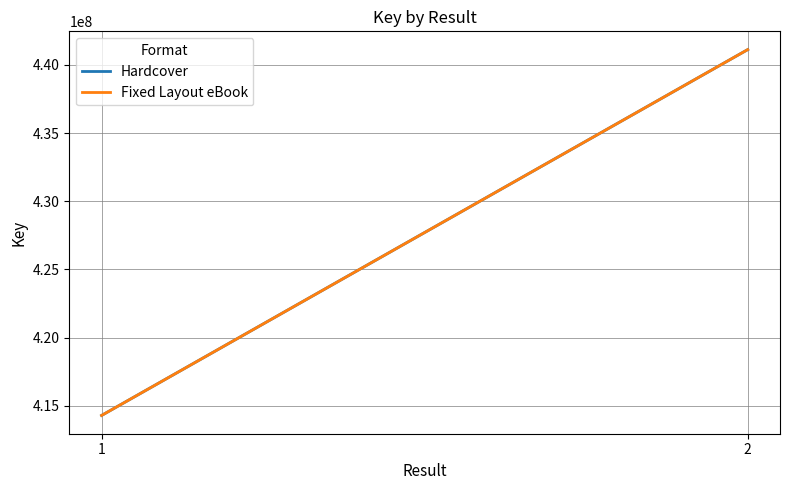

Between 1 and 2, which series saw the biggest shift?

Hardcover